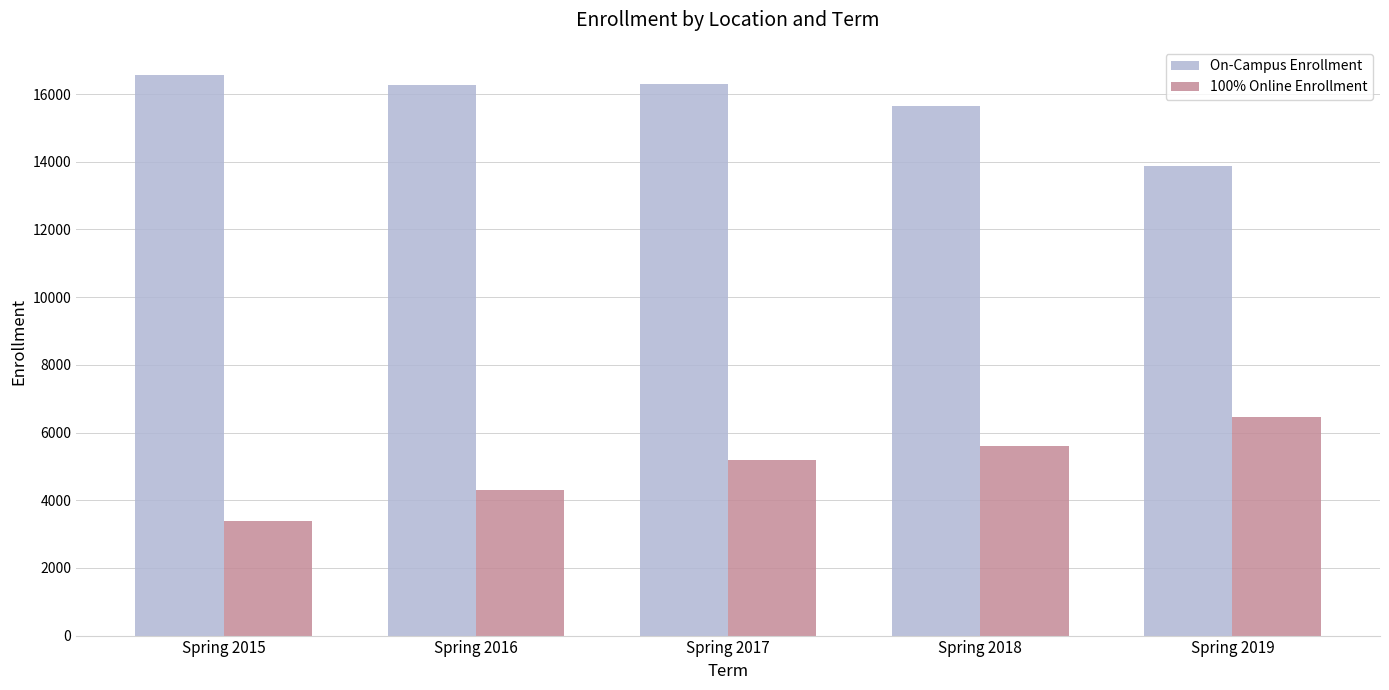

Read the 100% Online Enrollment value at Spring 2018, to the nearest 50.

5600